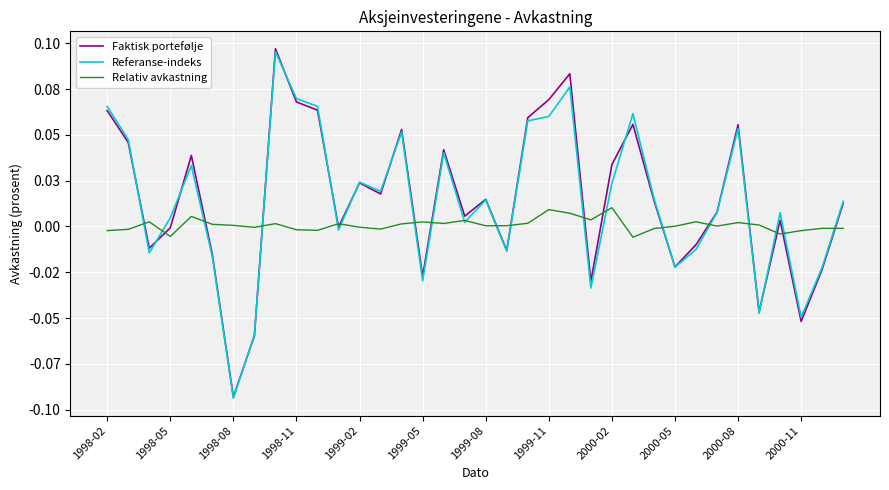

What are all the series names shown in the legend?

Faktisk portefølje, Referanse-indeks, Relativ avkastning